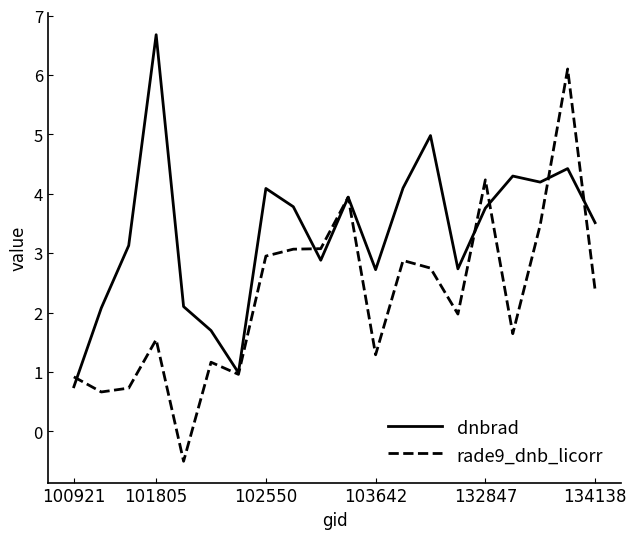

What is the maximum value for dnbrad?

6.7